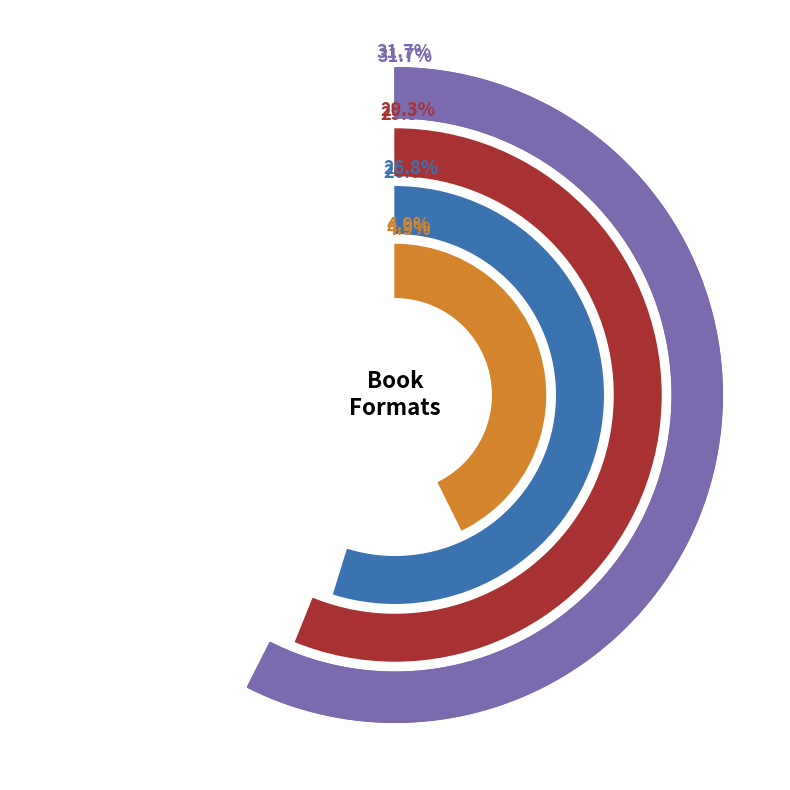

True or false: Fixed Layout eBook accounts for 2% of the total.

True